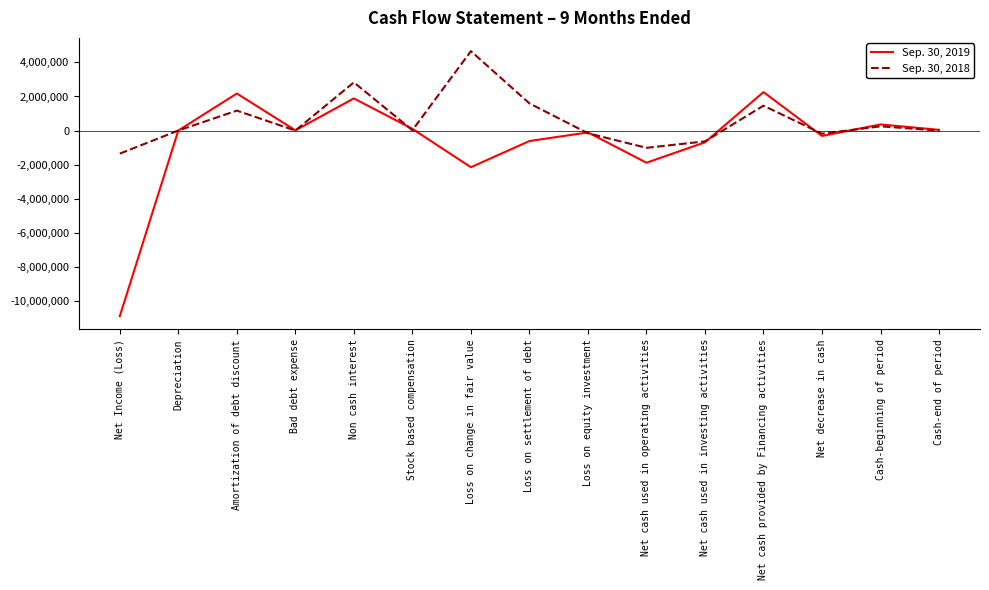

What position from the left is Net Income (Loss)?

1